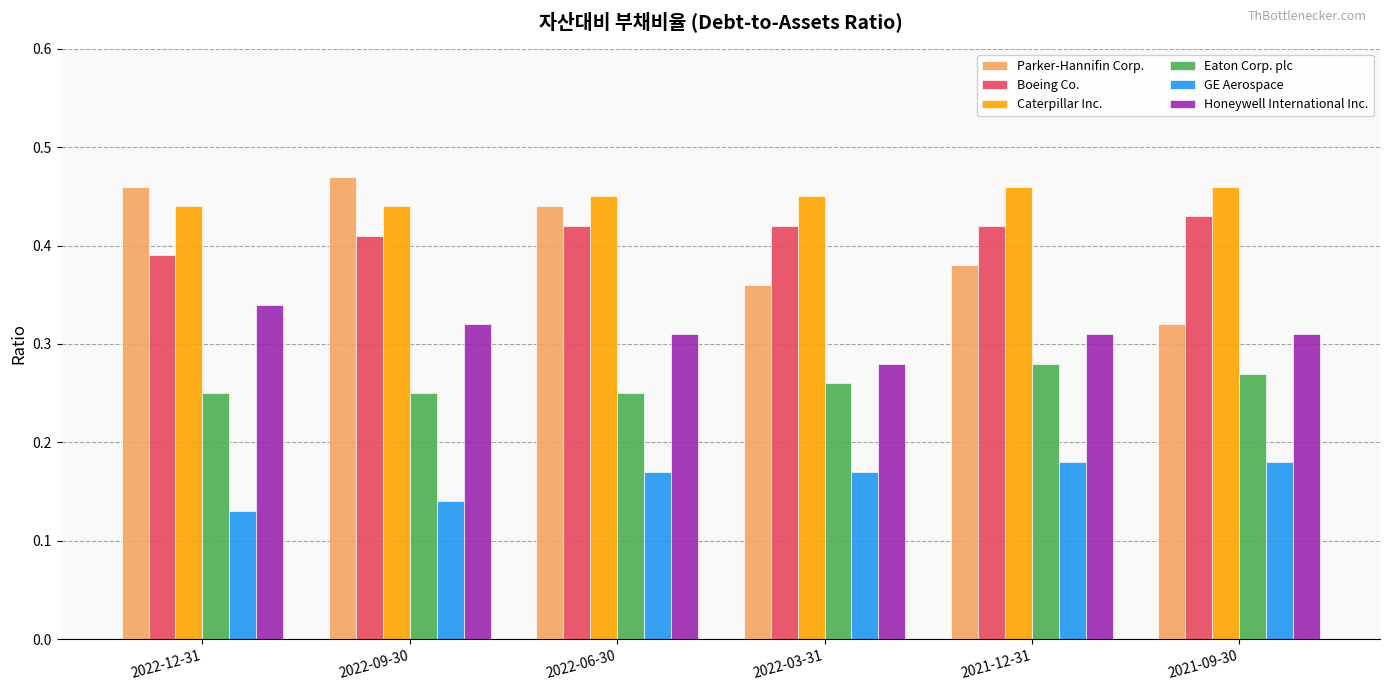

How many categories are shown in the chart?

6